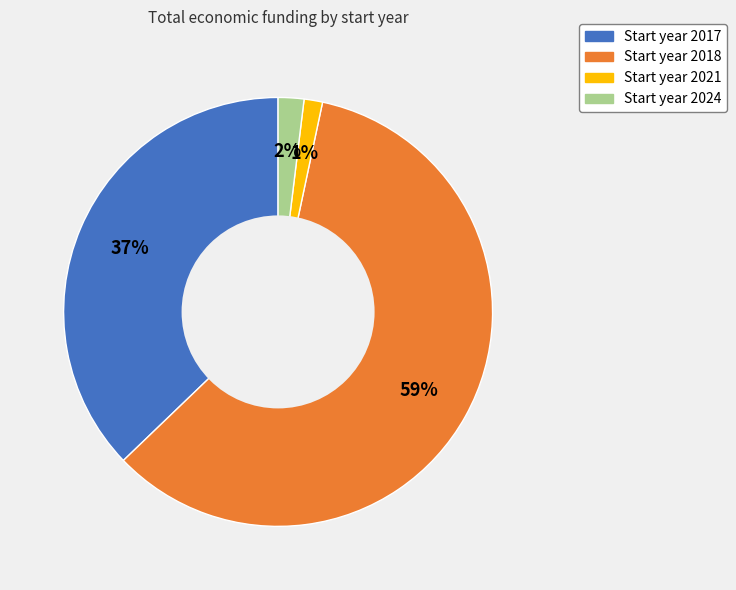

To the nearest percent, what is the average slice percentage?

25%